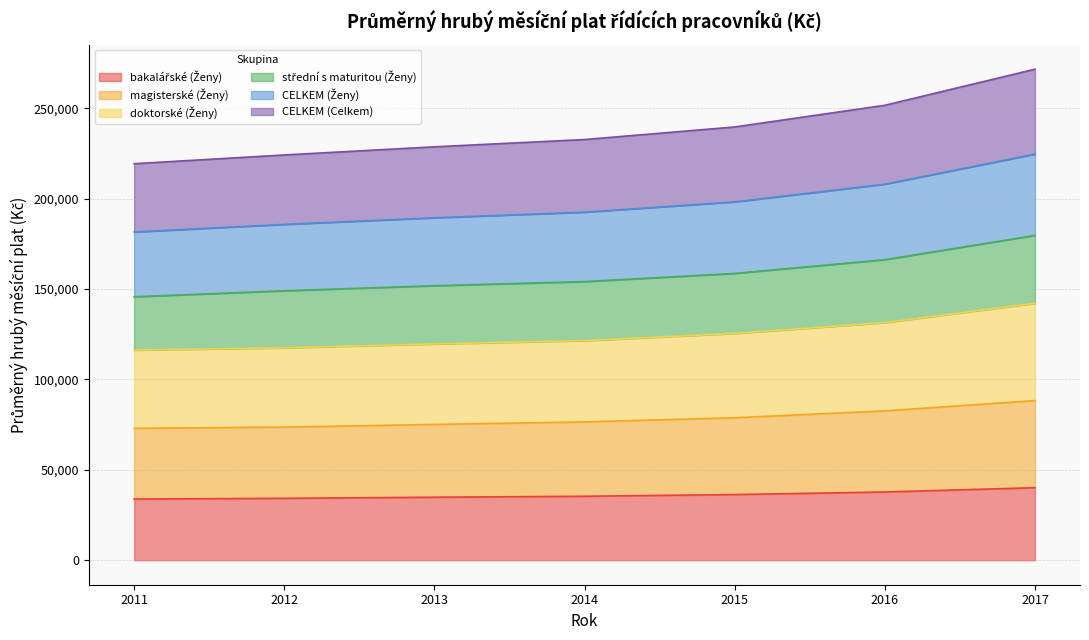

What is the total value across all series at 2016?

251686.1